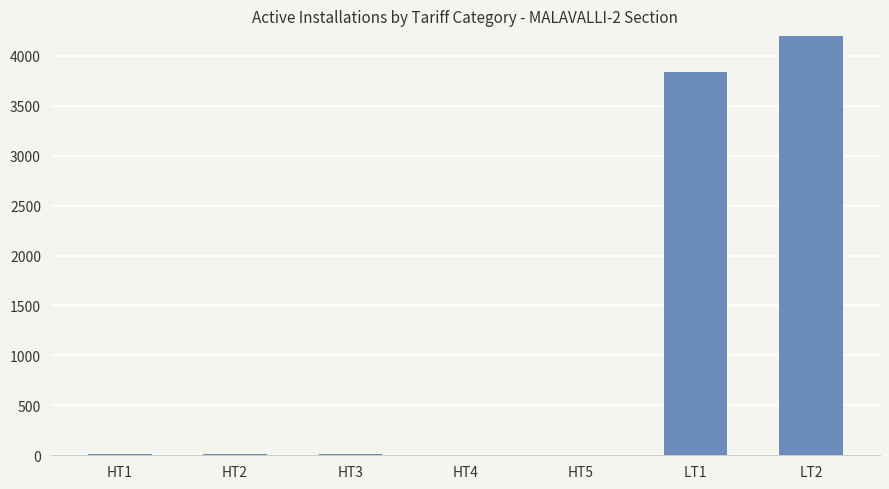

Which label corresponds to the smallest value in the chart?

HT4